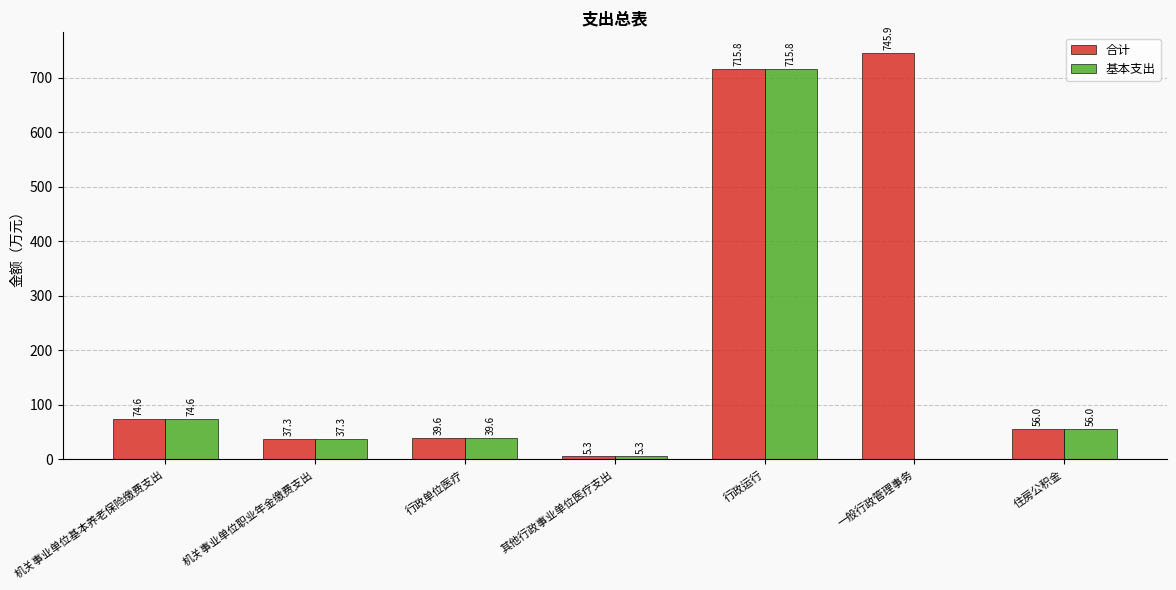

What value does the 合计 series have at 住房公积金?

56.0